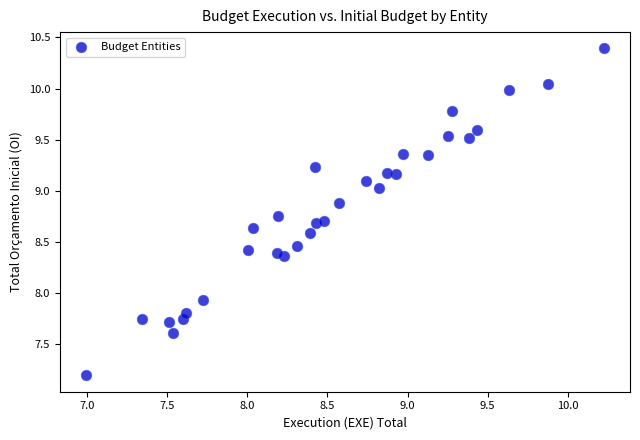

What is the range of X values (max minus min)?

3.2